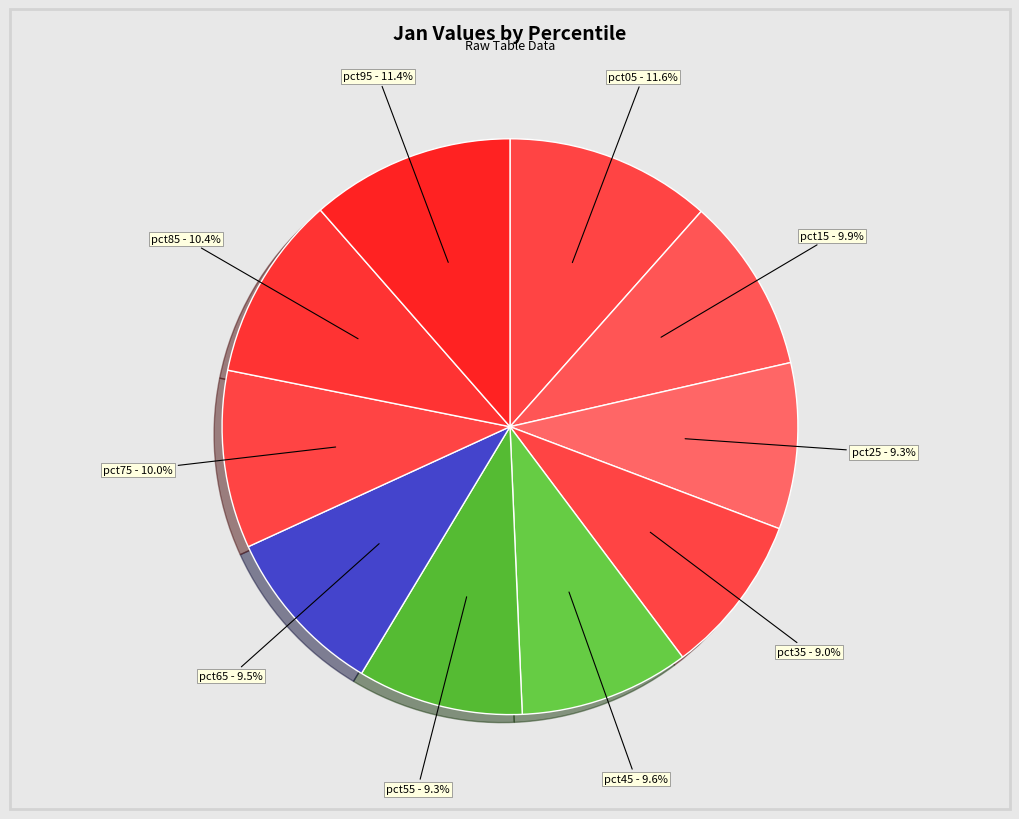

How many segments does this pie chart have?

10